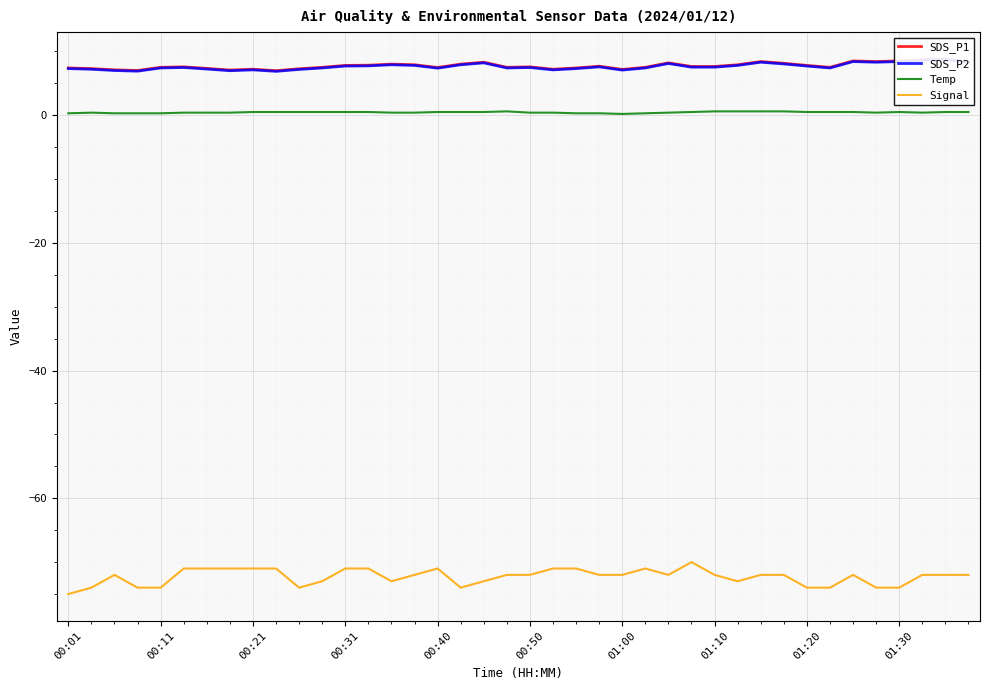

What is the difference between the maximum and second lowest values in the SDS_P2 series?

1.8